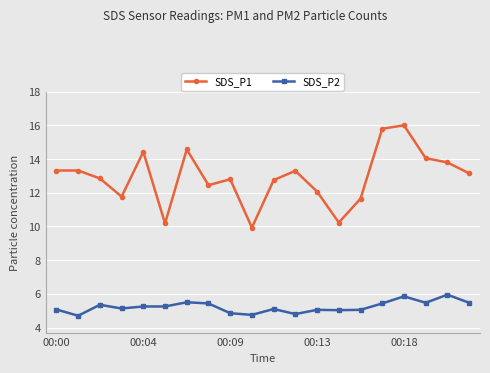

What is the value of the SDS_P2 point at the 2nd from the left?

4.7